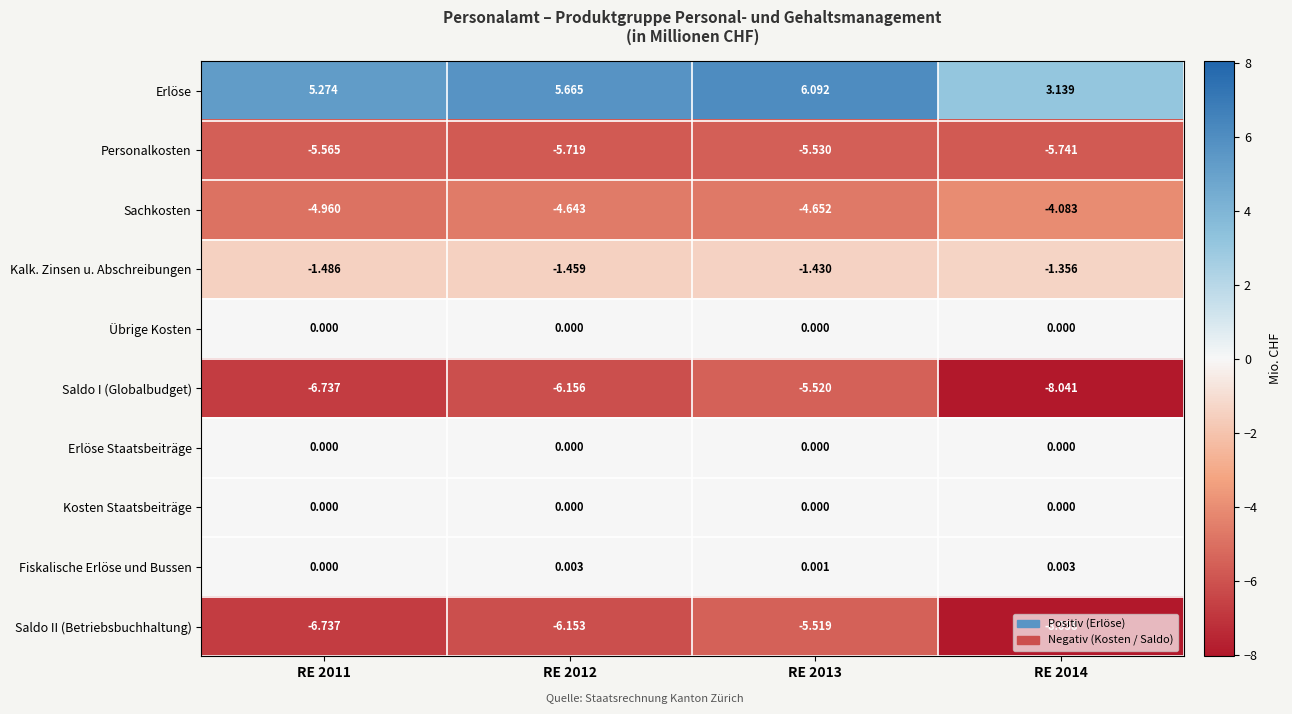

How many series are shown in this chart?

10